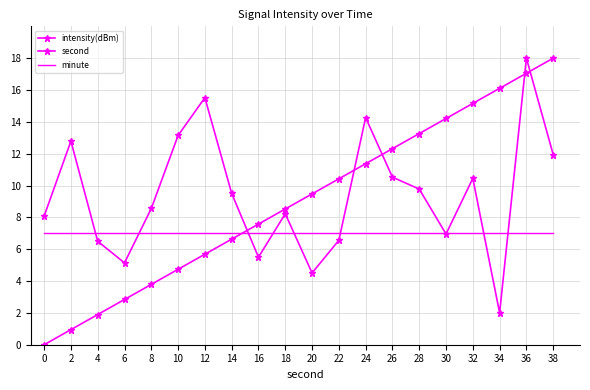

What is the greatest value displayed?

18.0